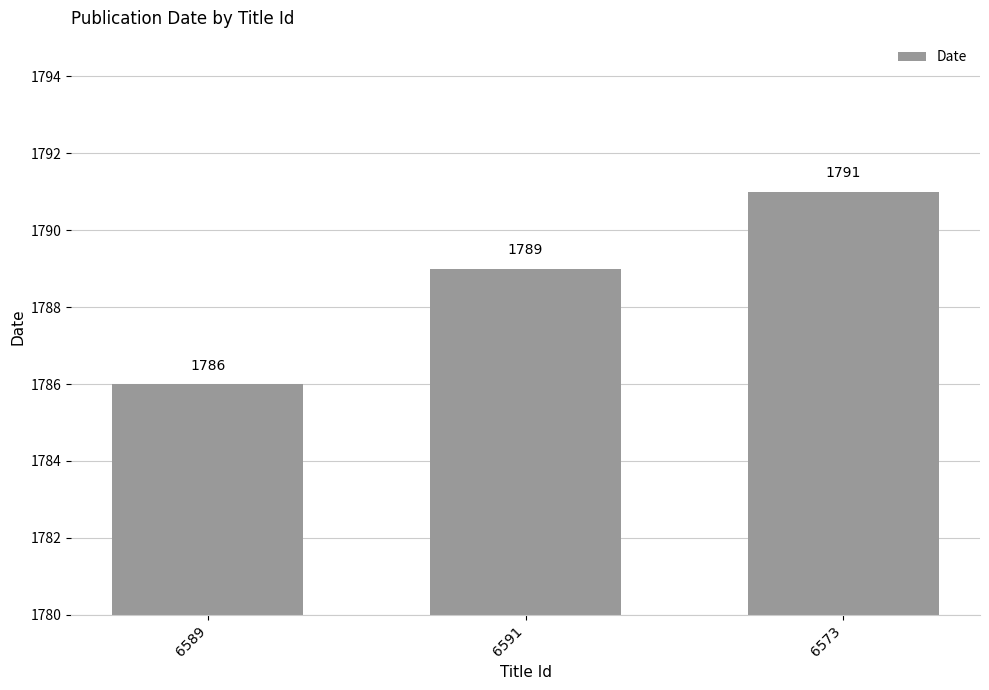

The value at 6589 is 2672. True or false?

False